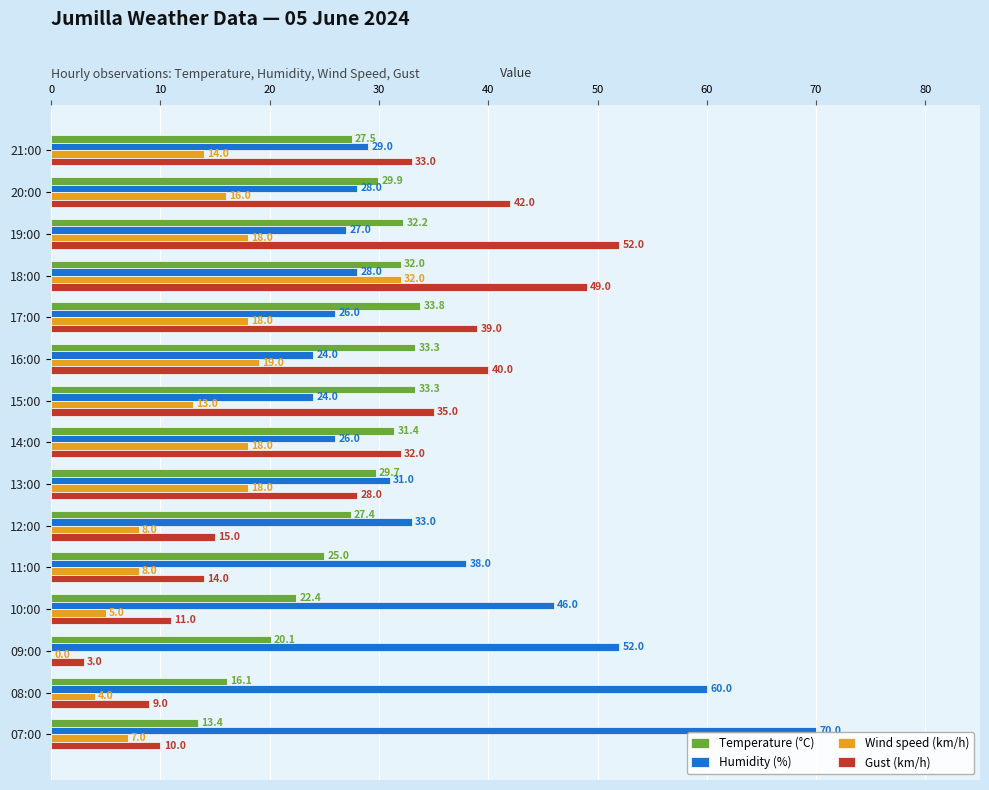

Where is Humidity (%) nearest to the value 47?

10:00